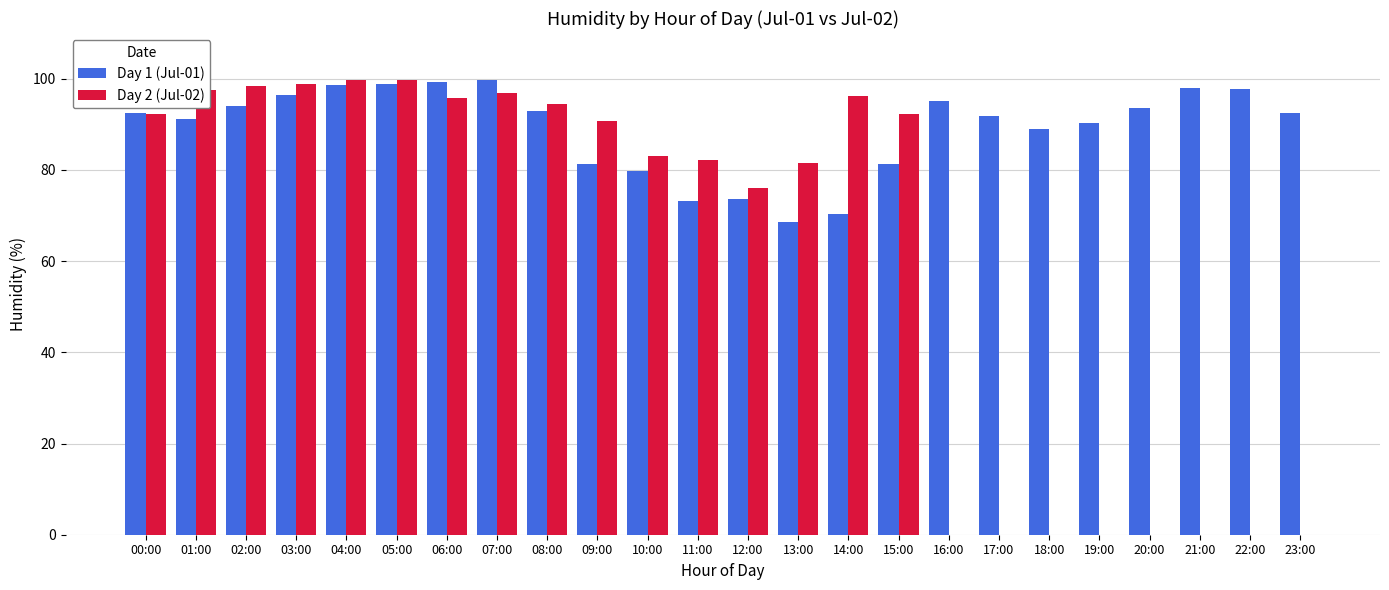

The value of Day 2 (Jul-02) at 03:00 is 42.5. True or false?

False